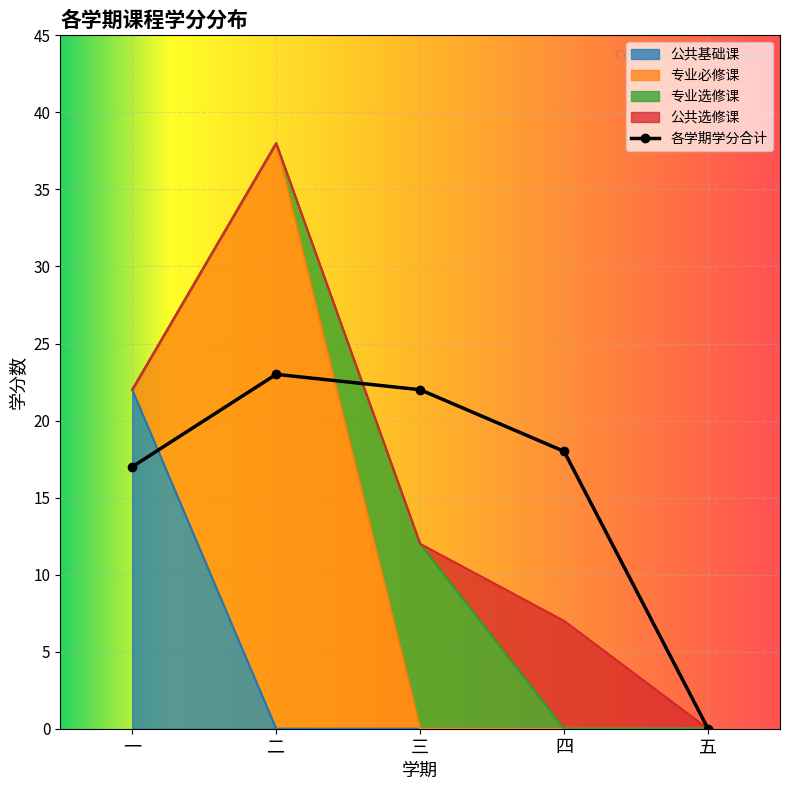

What is the maximum value for 公共基础课?

22